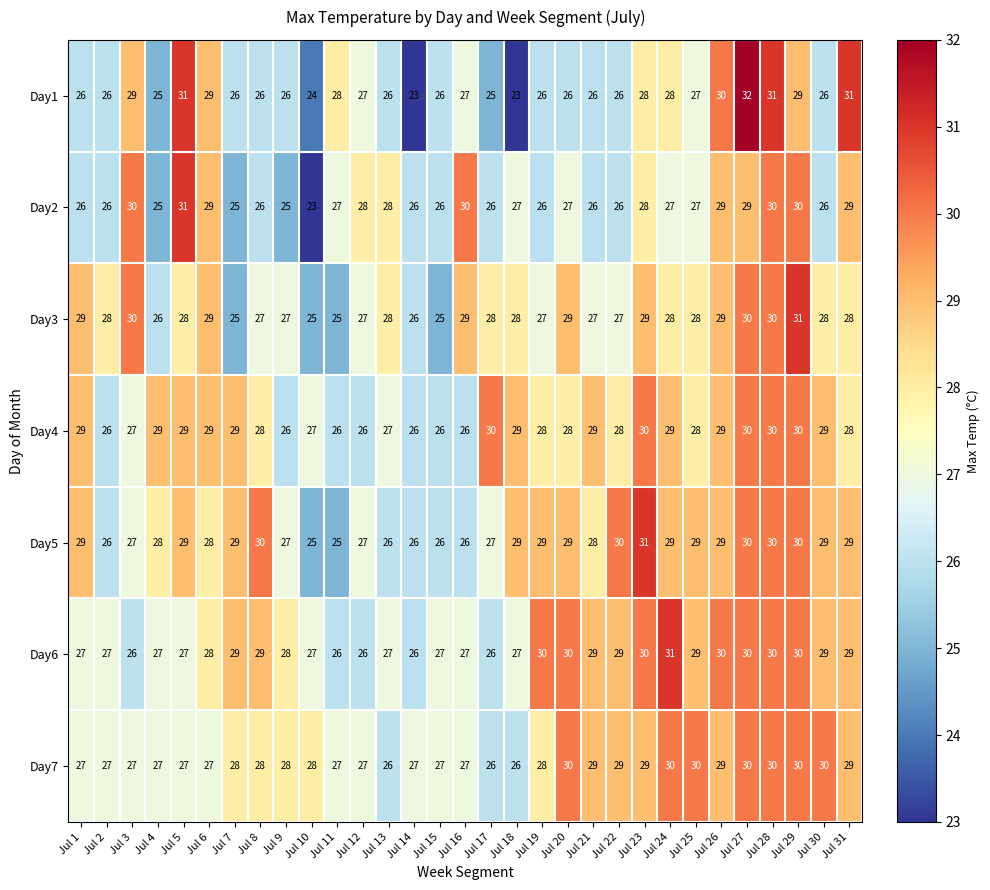

What is the difference between the maximum and second lowest values in the Day5 series?

6